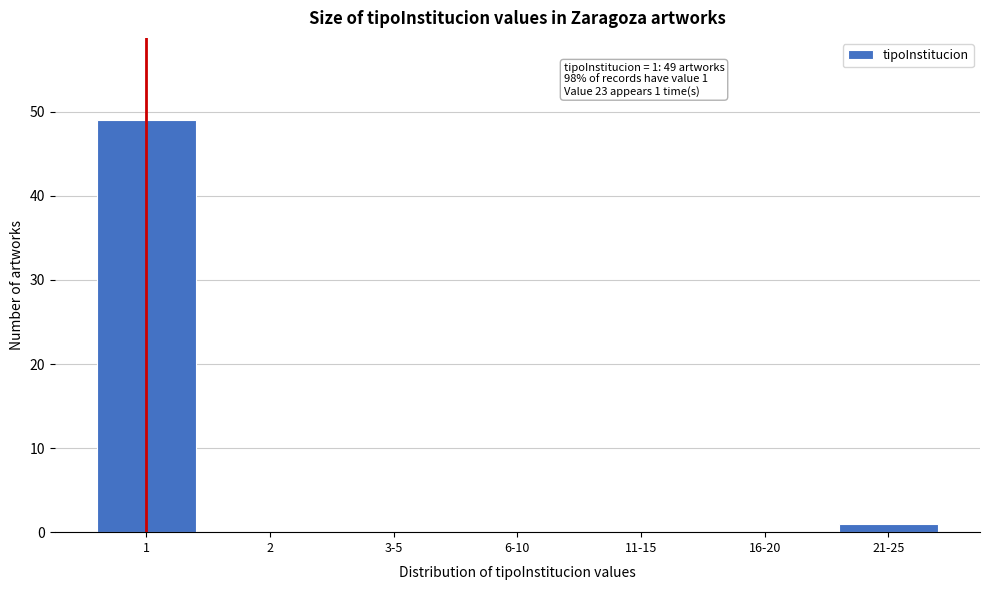

Reading left to right, extract all data points from this chart.

1=49	2=0	3-5=0	6-10=0	11-15=0	16-20=0	21-25=1